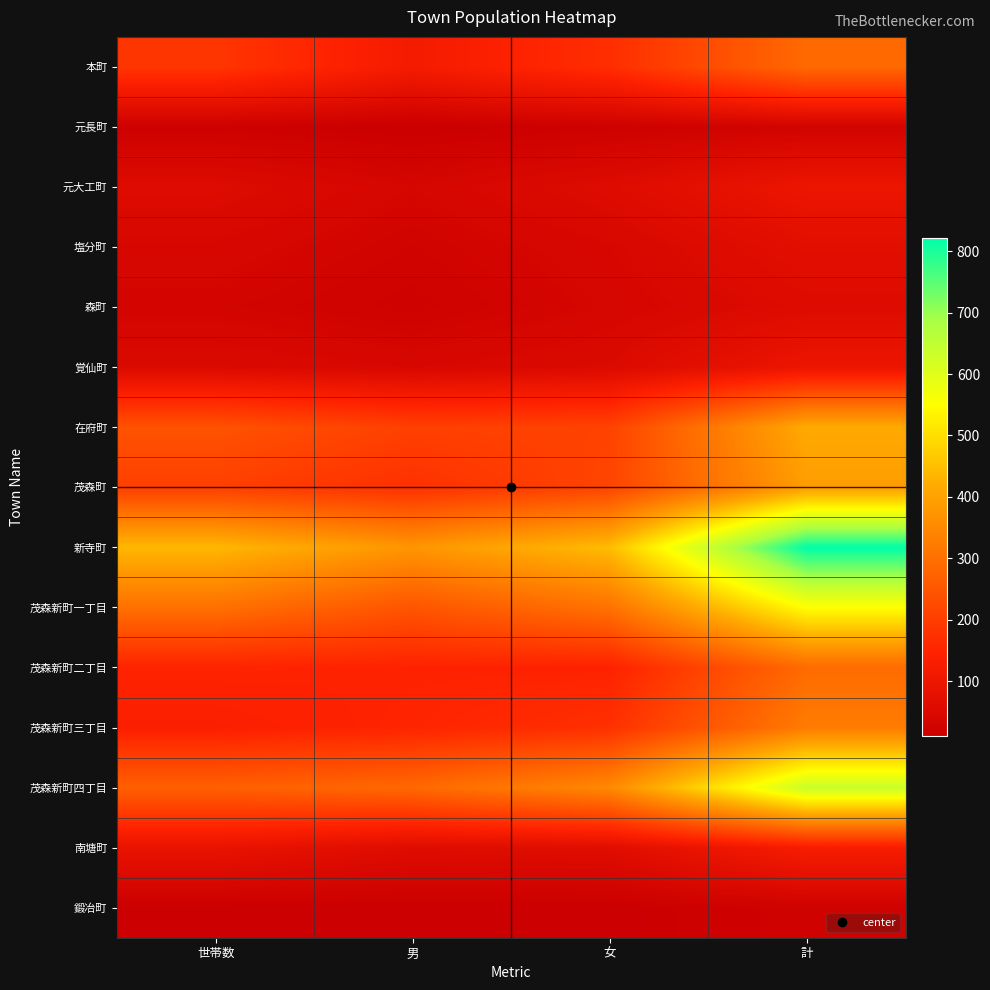

List the series in order of their peak value, lowest first.

鍛冶町, 元長町, 森町, 塩分町, 元大工町, 覚仙町, 南塘町, 本町, 茂森新町二丁目, 茂森新町三丁目, 茂森町, 在府町, 茂森新町一丁目, 茂森新町四丁目, 新寺町